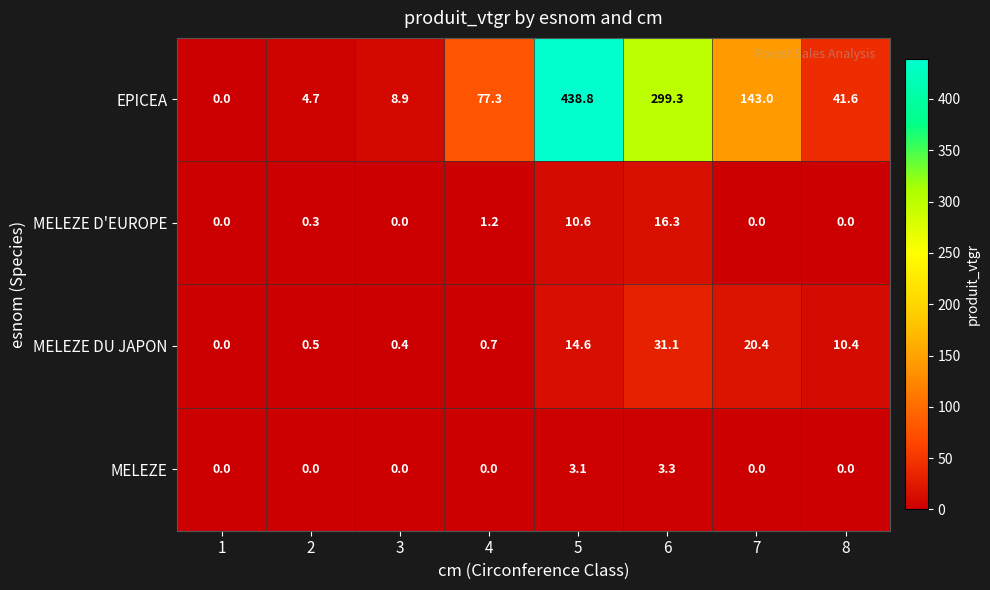

The EPICEA series shows 41.6 at 8. True or false?

True